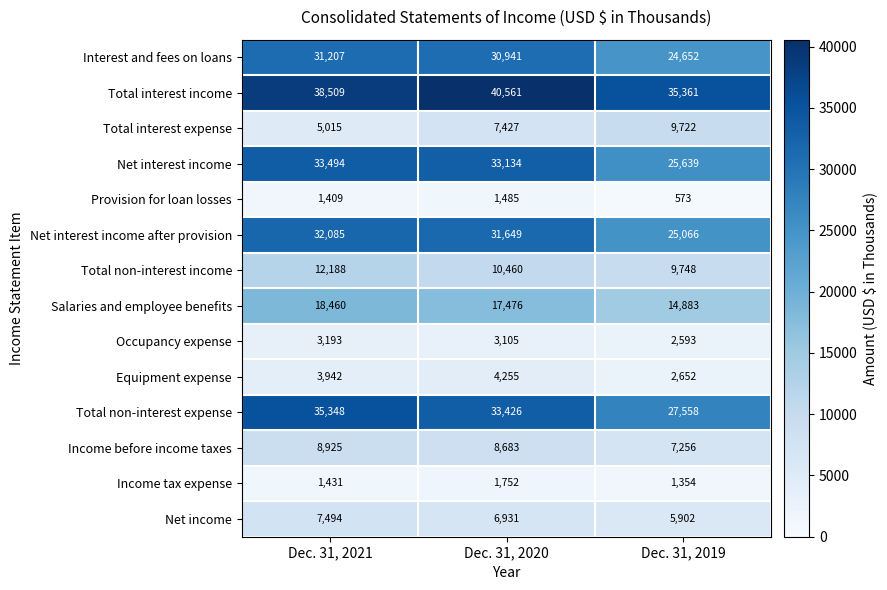

The value of Total non-interest expense at Dec. 31, 2019 is 38877. True or false?

False